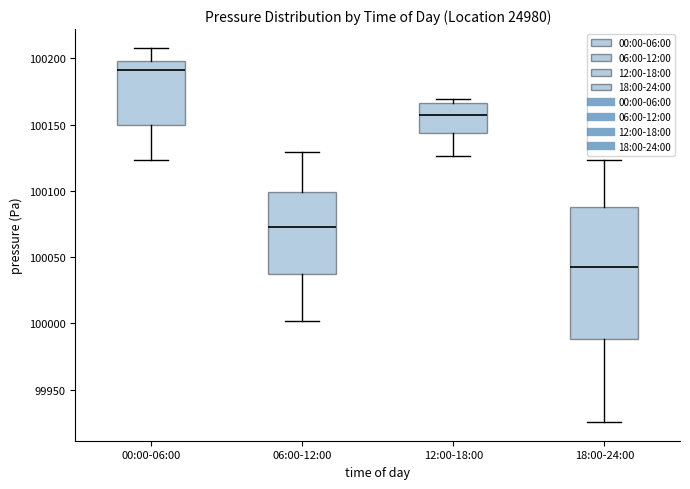

Reading left to right, transcribe this box plot: for each box, give where its median line is, the range the box spans, and where its two whiskers end, as read against the y-axis. The values are not printed on the chart, so give them approximately, as read against the axis.

00:00-06:00: median 100190, box 100150 to 100200, whiskers 100125 to 100210
06:00-12:00: median 100075, box 100035 to 100100, whiskers 100000 to 100130
12:00-18:00: median 100155, box 100145 to 100165, whiskers 100125 to 100170
18:00-24:00: median 100045, box 99990 to 100090, whiskers 99925 to 100125